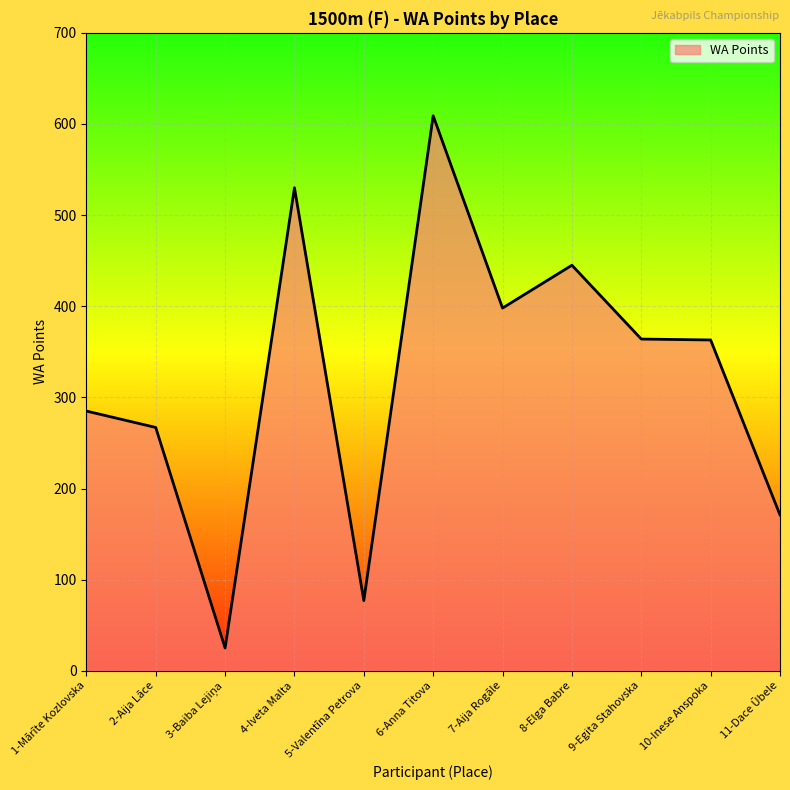

What is the sum of the values at 9-Egita Stahovska and 1-Mārīte Kozlovska?

649